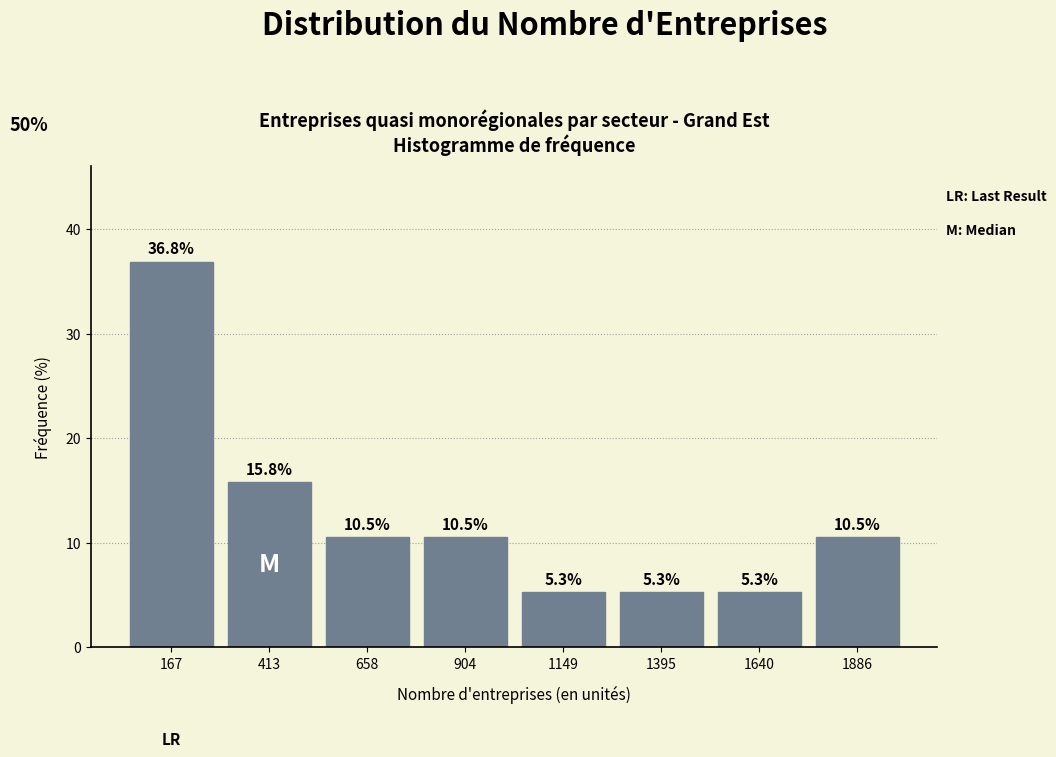

What is the height of the bar covering 1750 to 2000 on the x-axis? The bar edges are not printed on the chart, so give them approximately, as read against the axis.

10.5